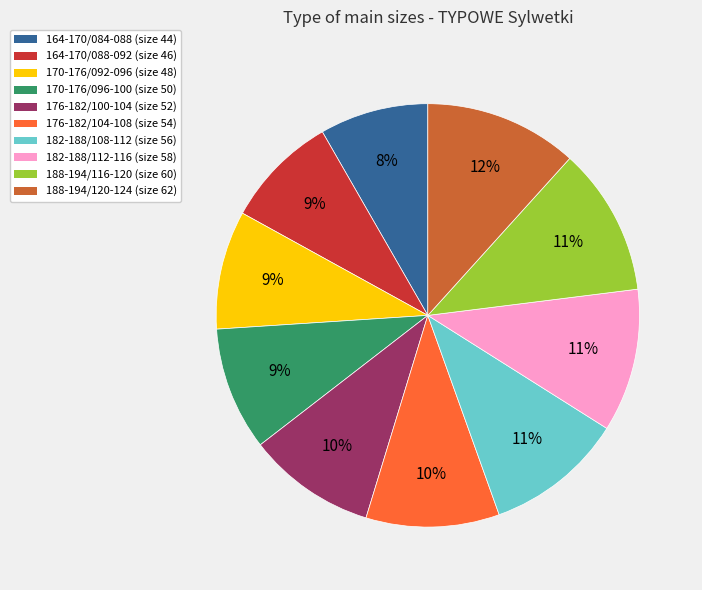

Approximately how many times larger is the value at 188-194/116-120 compared to 176-182/104-108?

1.1